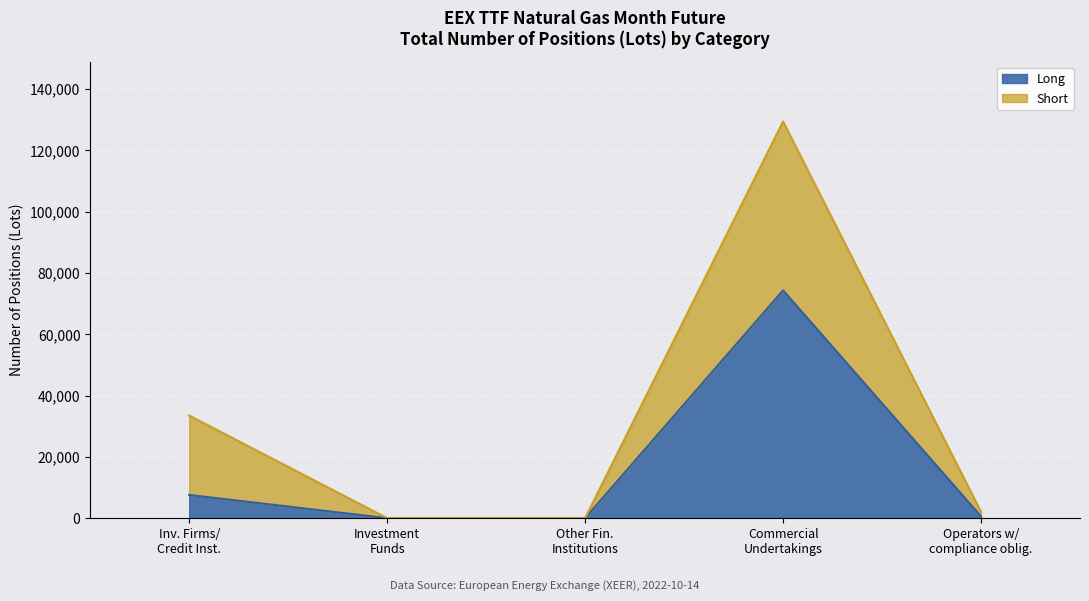

How many bars are there in total?

5